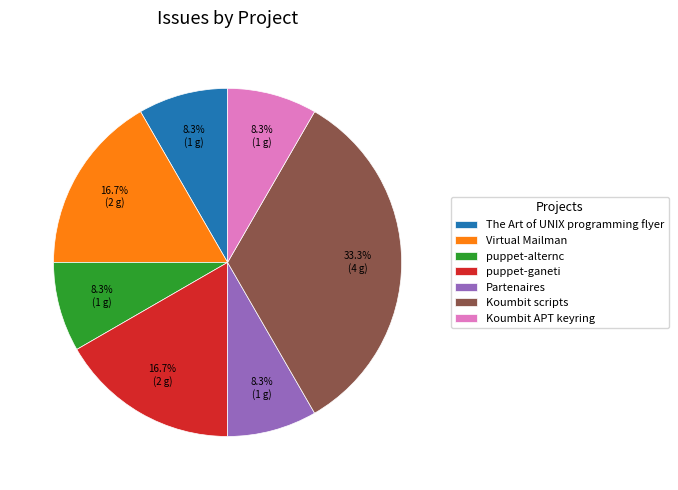

How many segments does this pie chart have?

7